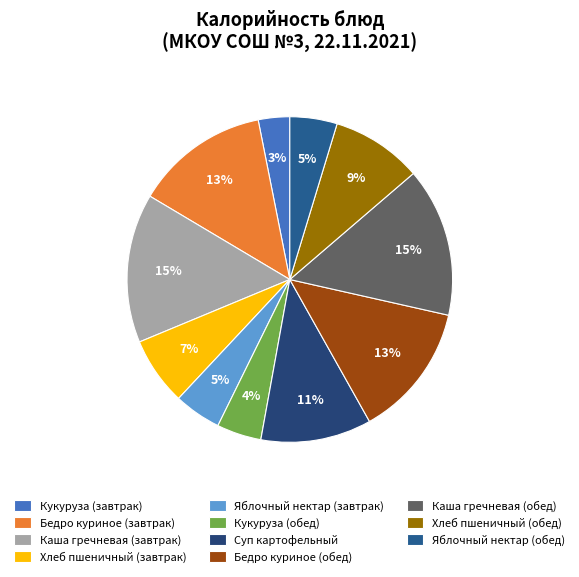

Count the number of slices in the pie.

11